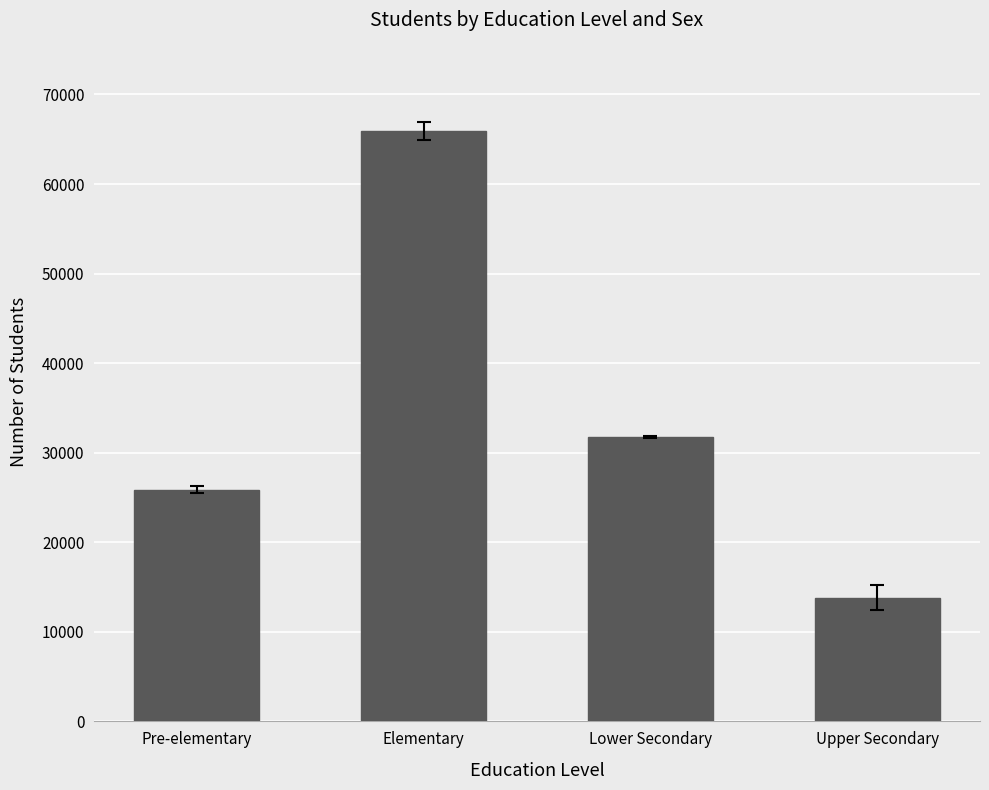

What is the average value?

34335